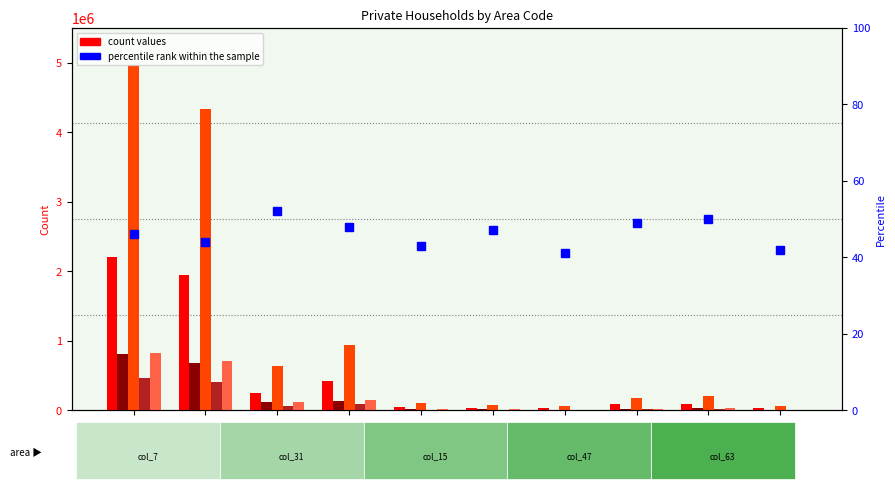

How many bars are there in each group?

6